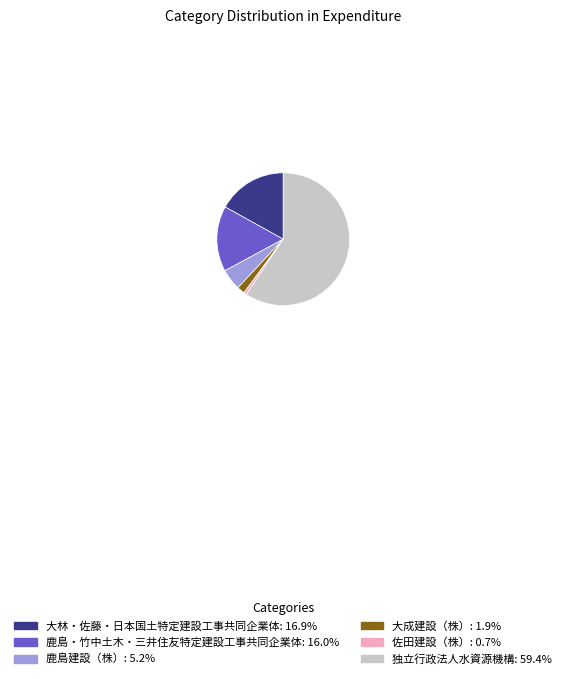

Combined, do 佐田建設（株） and 大成建設（株） account for over 50%?

No